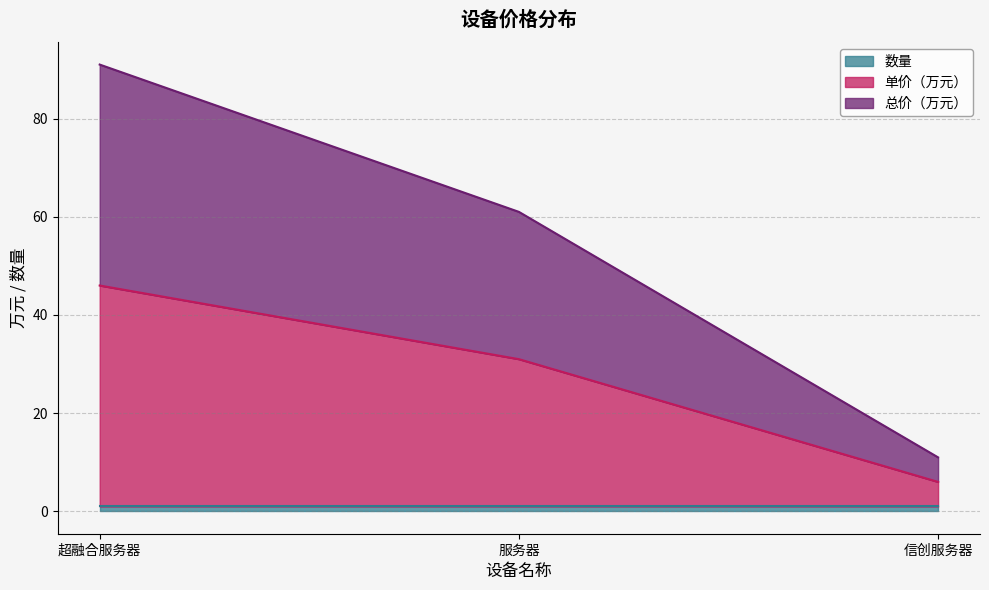

What is the maximum value shown in the chart?

91